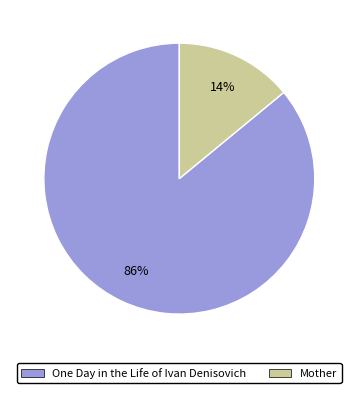

To the nearest percent, what is the average slice percentage?

50%